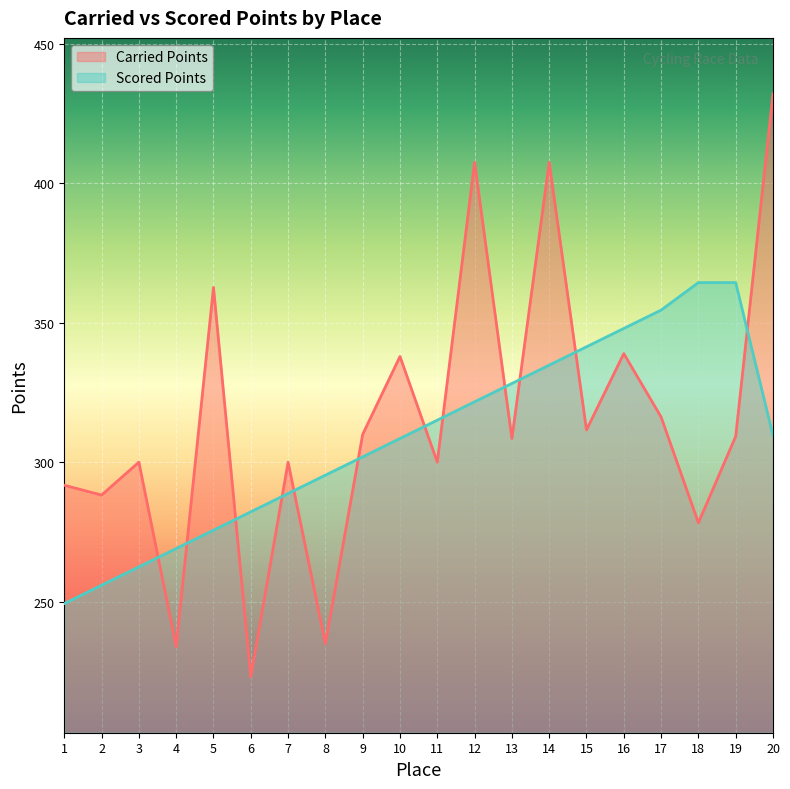

How many interior local peaks does the Carried Points series have?

7